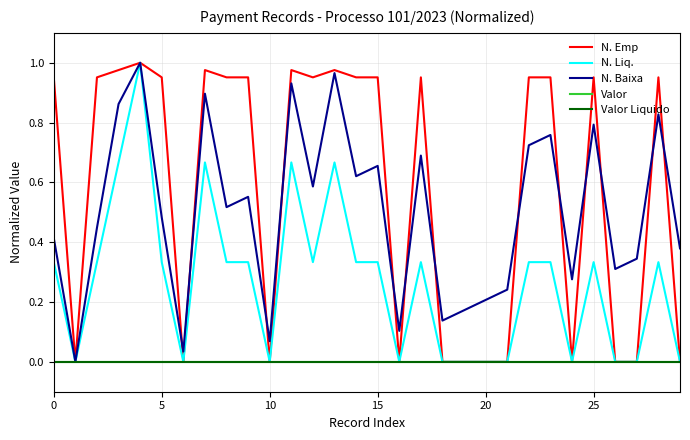

Does the chart display data point markers on the line(s)?

No